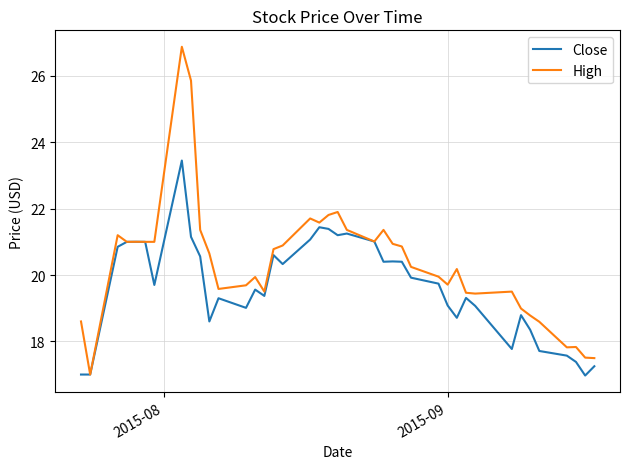

Which series has the largest total across all categories?

High